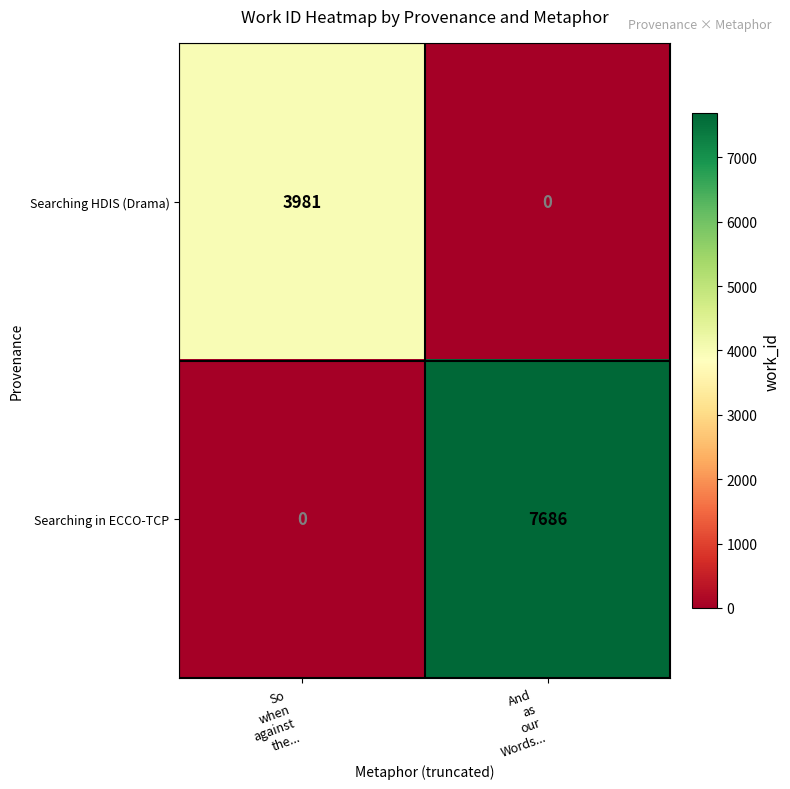

Rank the series by their maximum value, from highest to lowest.

Searching in ECCO-TCP, Searching HDIS (Drama)